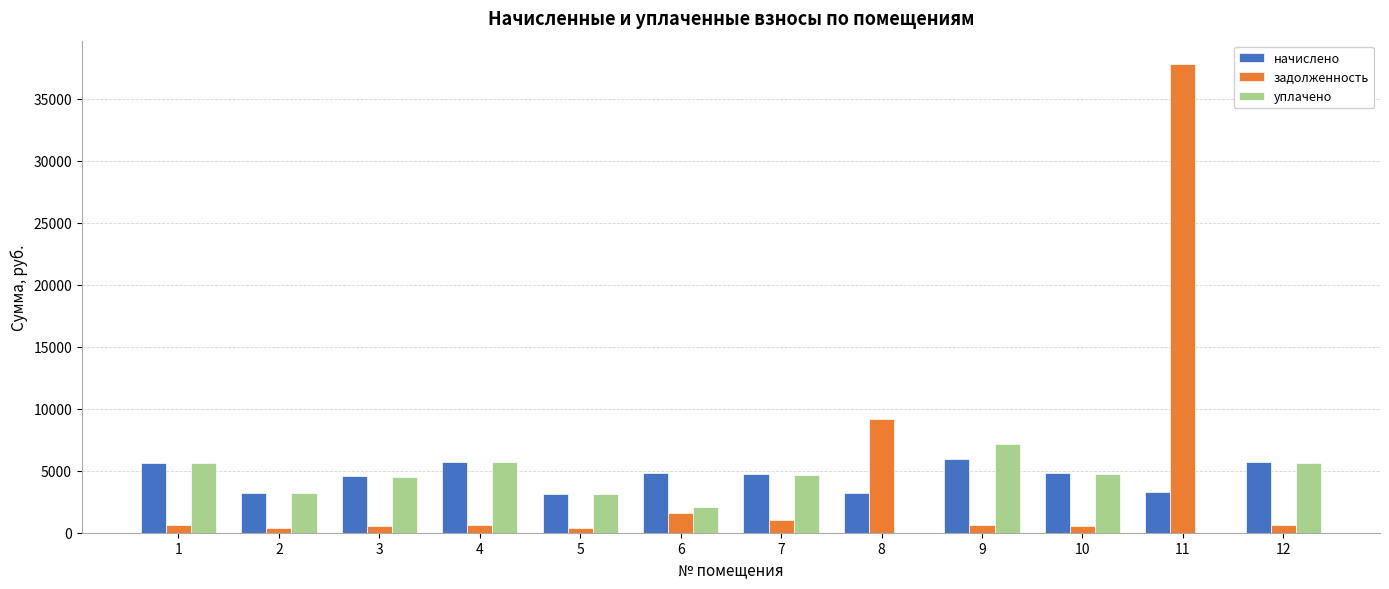

What is the sum of all начислено values?

54646.8